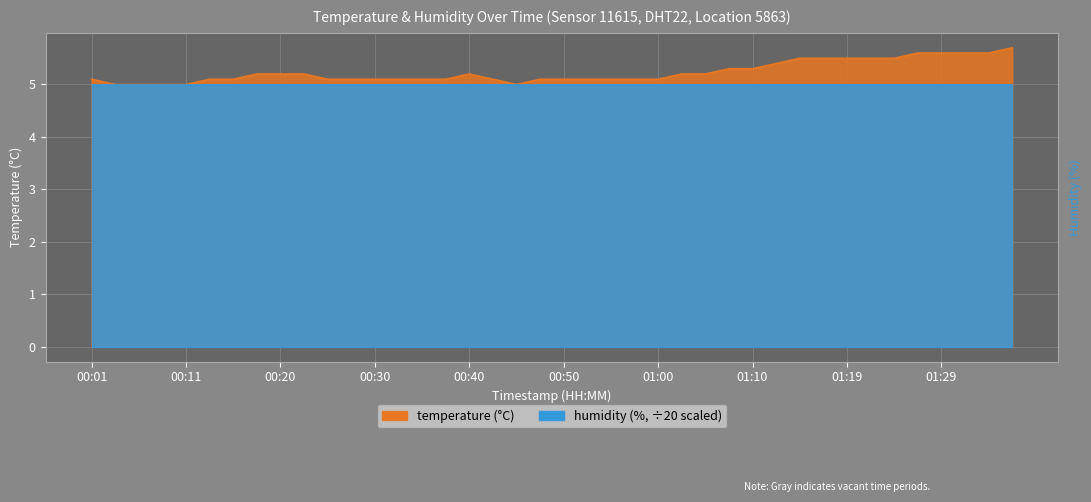

Does the chart have visible grid lines?

Yes